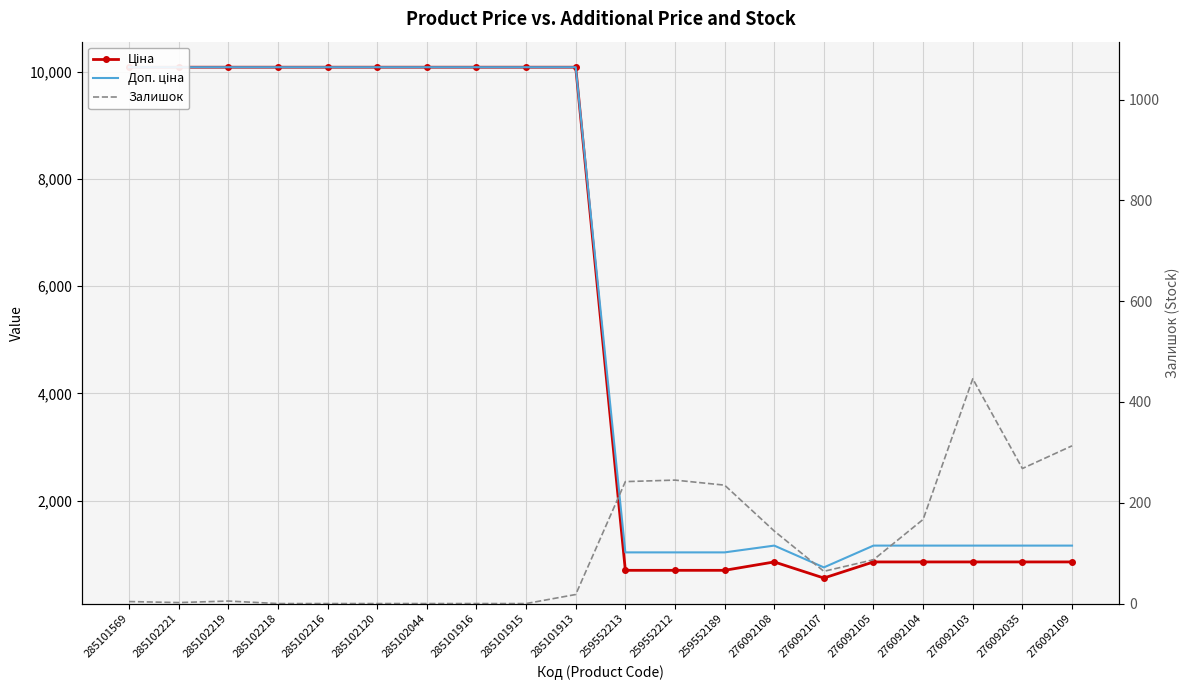

What is the label of the 1st point from the left?

285101569